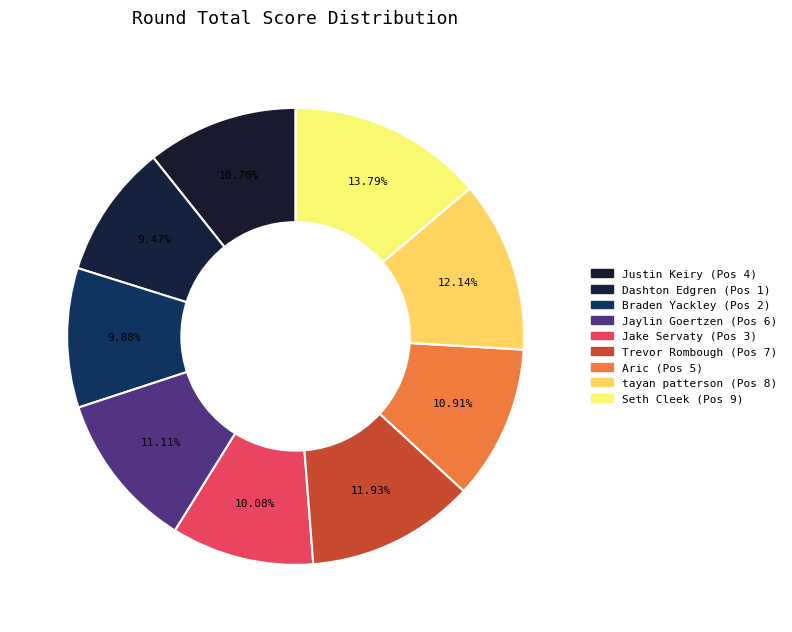

Is there any slice that represents more than half of the pie?

No